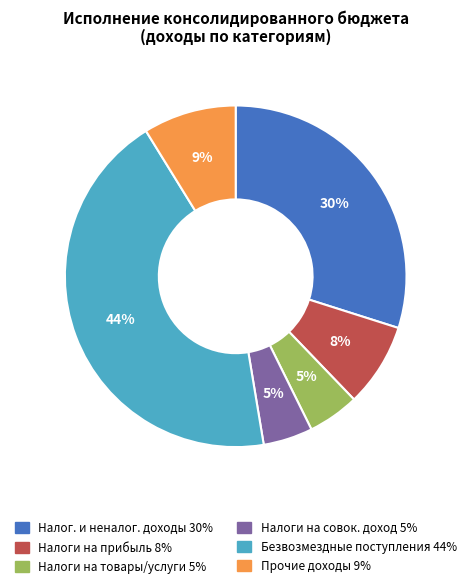

Is there a majority slice in this chart?

No